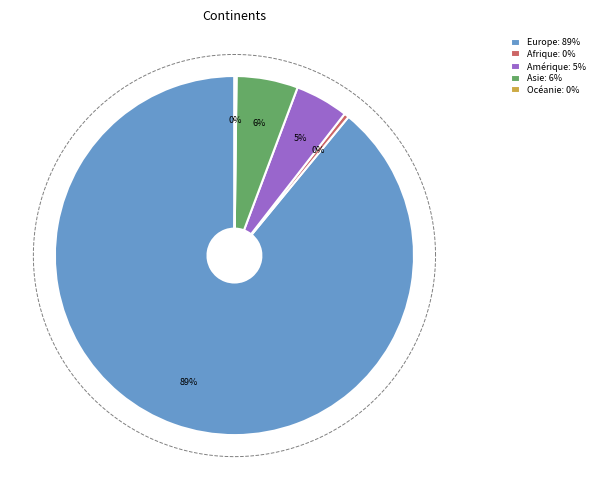

To the nearest percent, what is the difference between the largest and smallest slice percentages?

89%